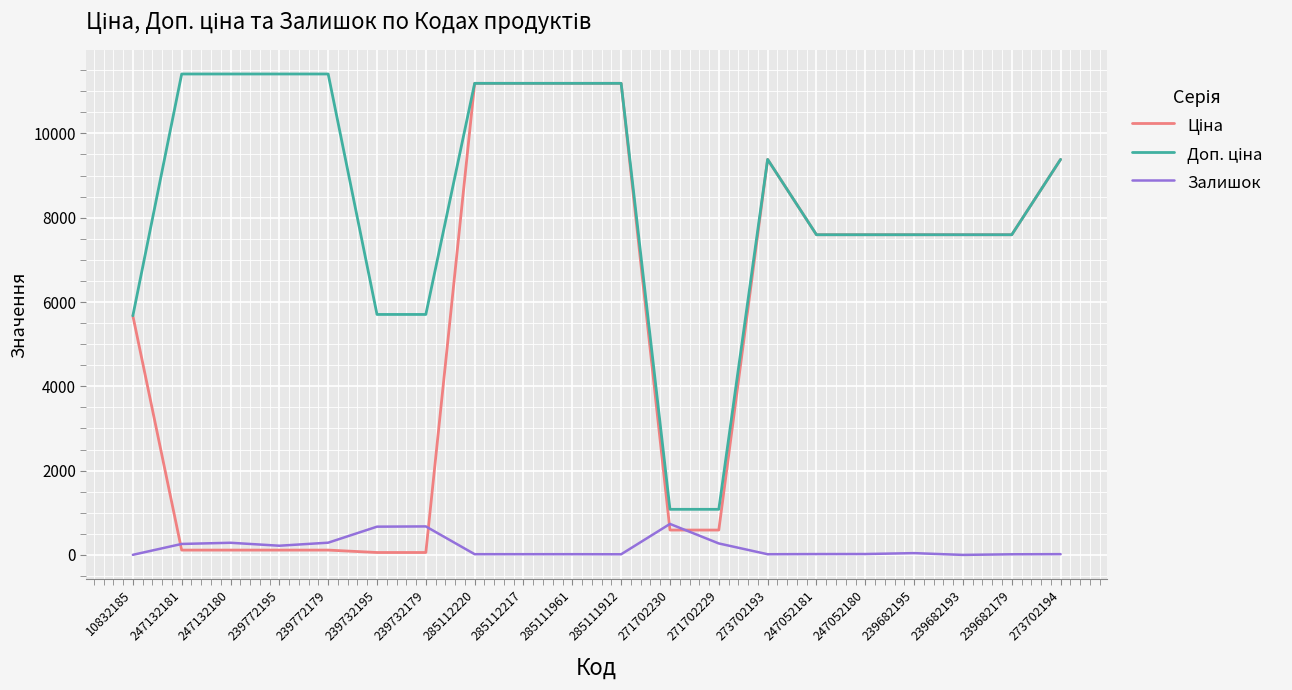

The Залишок series shows 260.0 at 247132181. True or false?

True